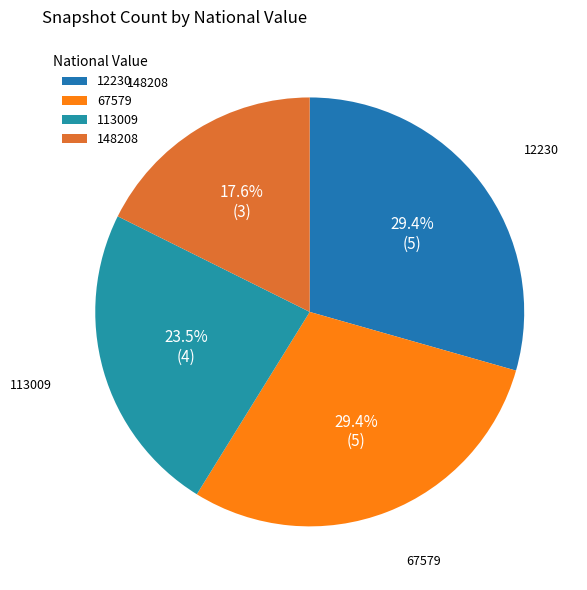

Does any single category account for the majority?

No